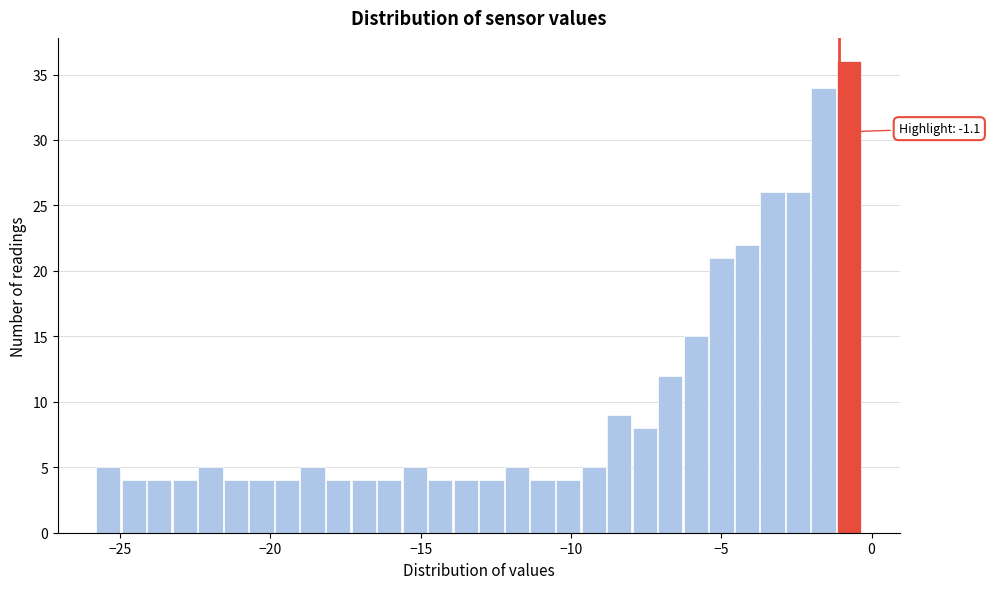

Around what value on the x-axis is the tallest bar? Give the approximate position of its centre, as read against the axis.

-0.5